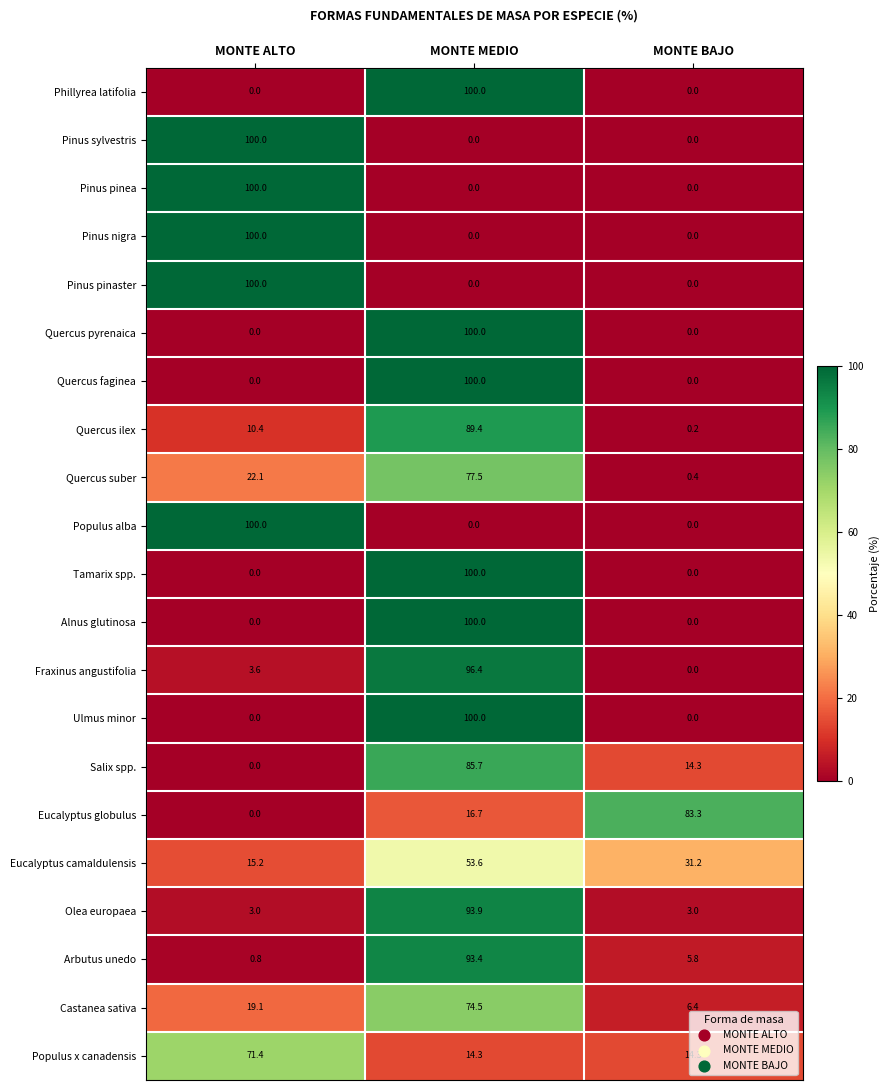

List the labels in order of Fraxinus angustifolia value, smallest first.

MONTE BAJO, MONTE ALTO, MONTE MEDIO